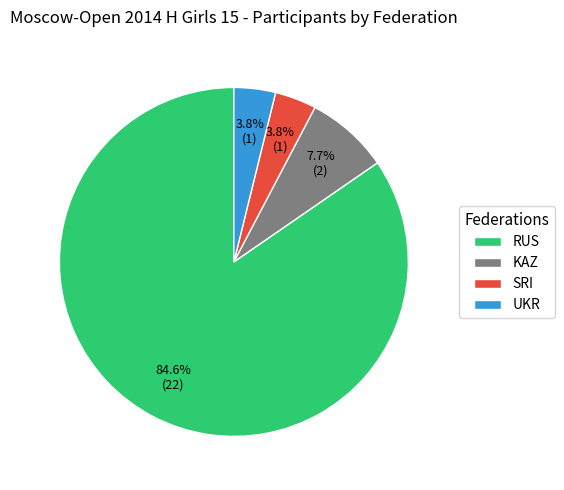

What percentage is the RUS slice, to the nearest percent?

85%